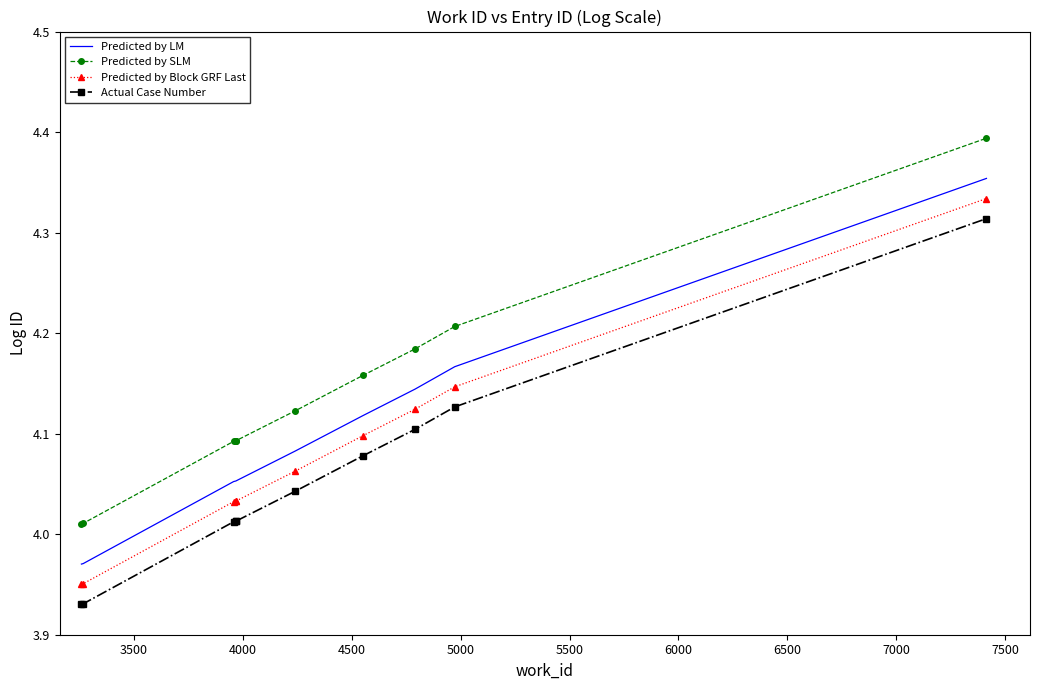

Which series has the largest total across all categories?

Predicted by SLM